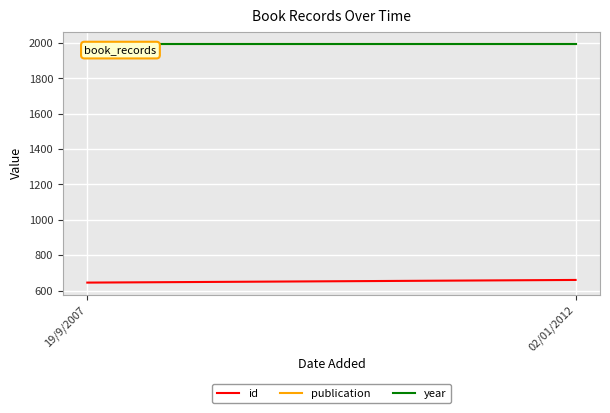

Reading left to right, what are all the values shown in this chart?

id: 19/9/2007=645	02/01/2012=660
publication: 19/9/2007=1995	02/01/2012=1995
year: 19/9/2007=1995	02/01/2012=1995